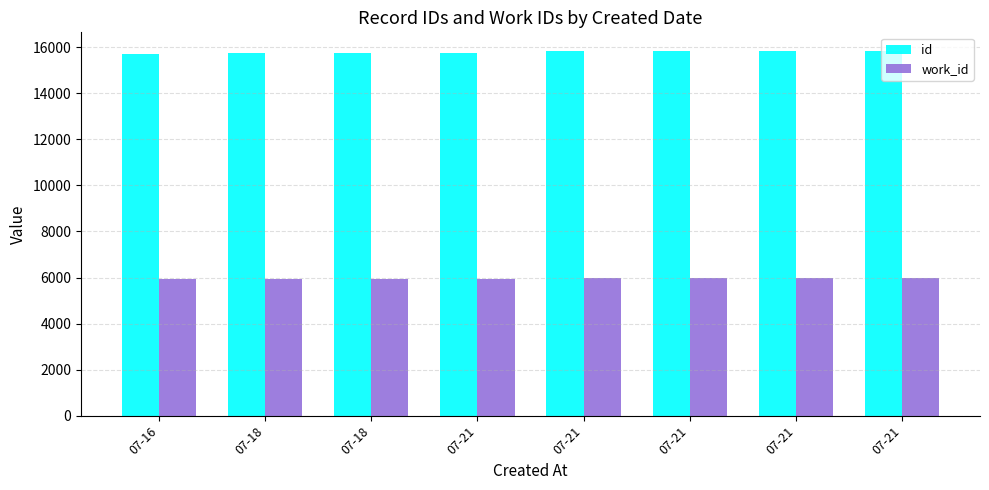

Count the number of categories in the chart.

8